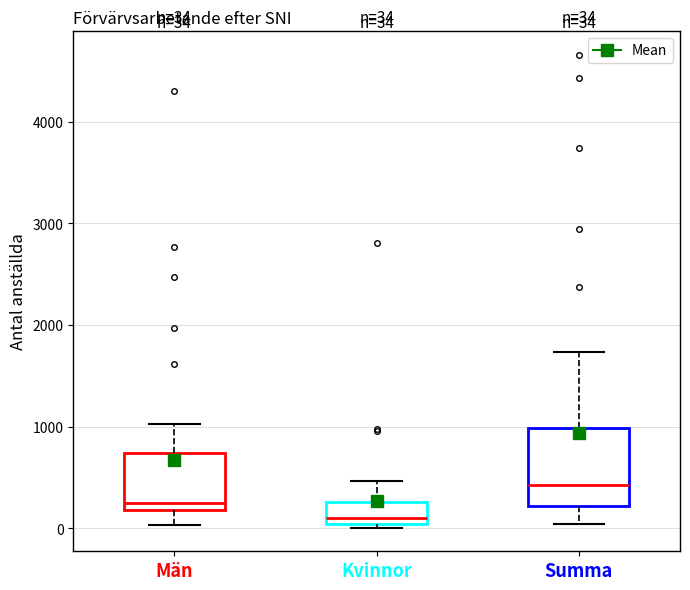

Which box's median line is the lowest?

Kvinnor